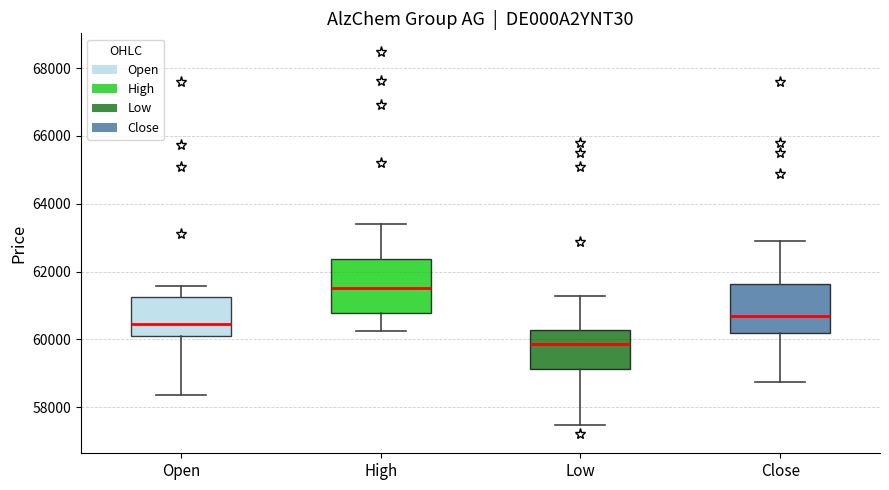

Reading left to right, transcribe this box plot: for each box, give where its median line is, the range the box spans, and where its two whiskers end, as read against the y-axis. The values are not printed on the chart, so give them approximately, as read against the axis.

Open: median 60400, box 60000 to 61200, whiskers 58400 to 61600
High: median 61600, box 60800 to 62400, whiskers 60200 to 63400
Low: median 59800, box 59200 to 60200, whiskers 57400 to 61200
Close: median 60600, box 60200 to 61600, whiskers 58800 to 62800